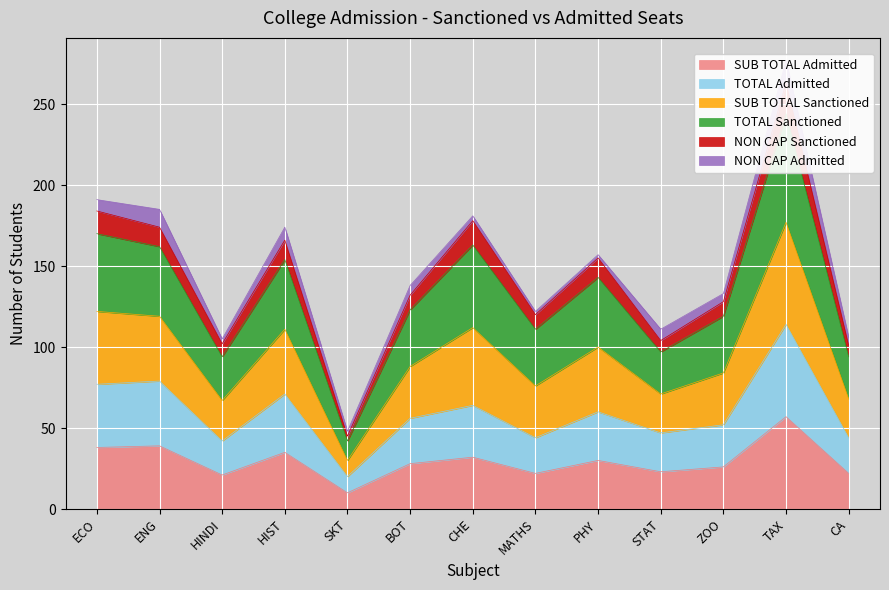

At which label is TOTAL Sanctioned closest to 143?

PHY